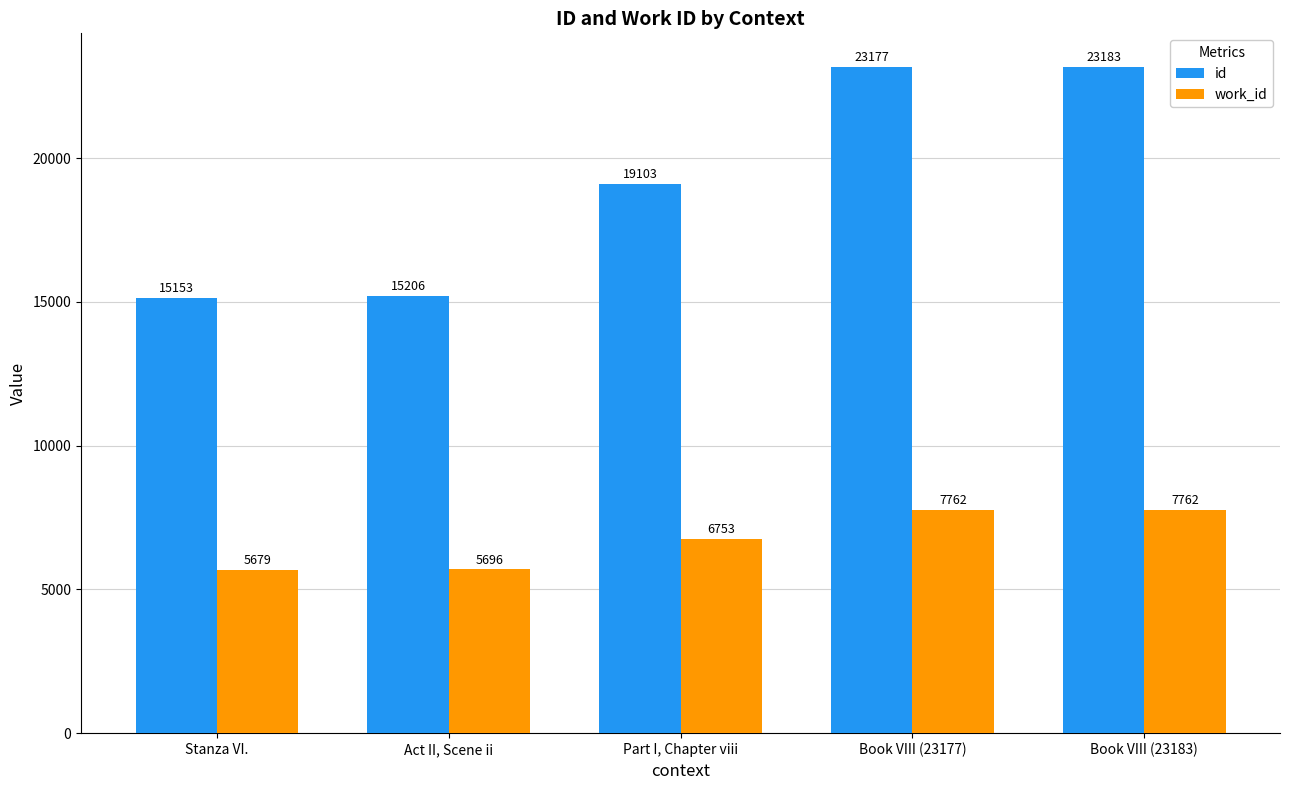

How many bars are there in each group?

2